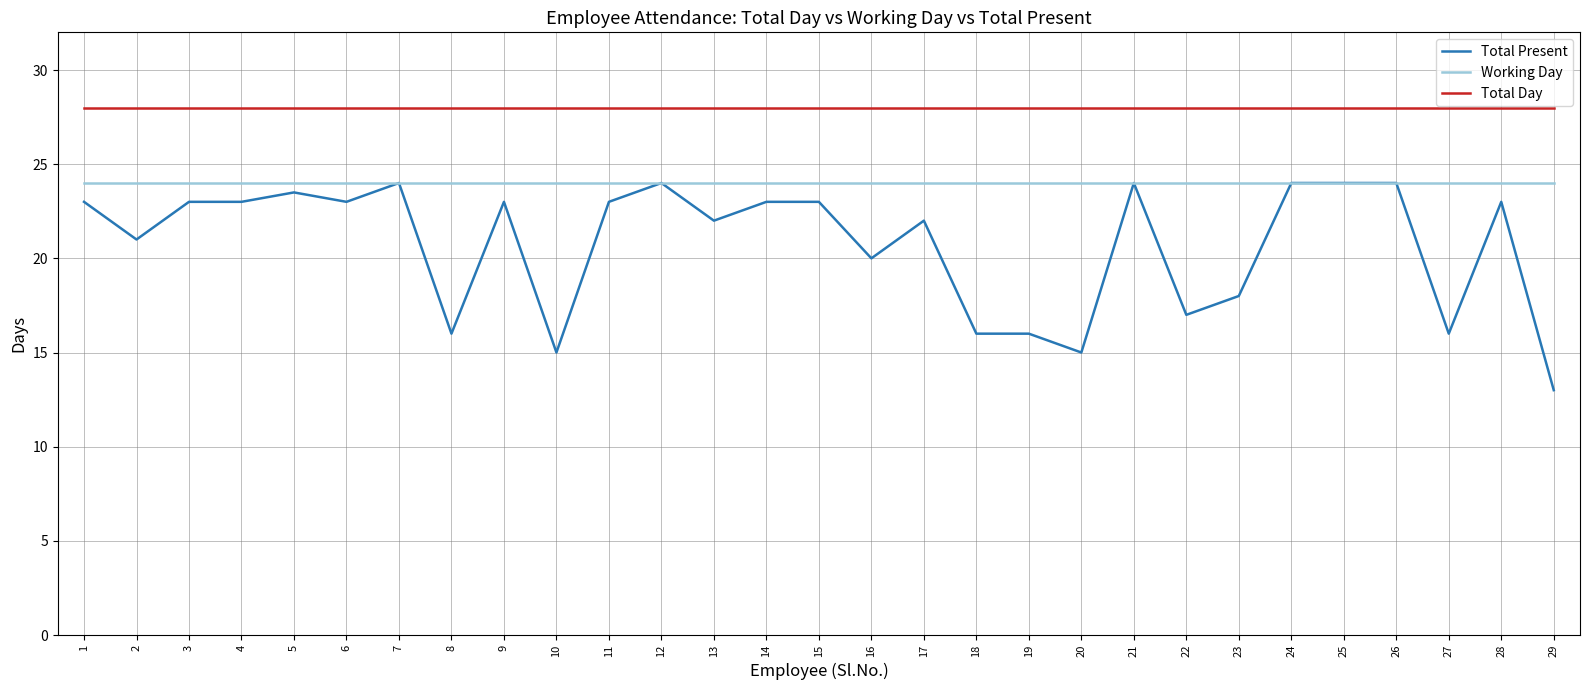

At 20, list the series in order from smallest to largest.

Total Present, Working Day, Total Day